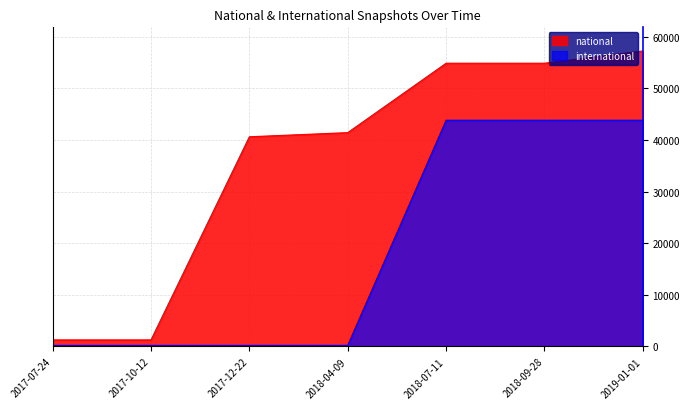

Between 2018-04-09 and 2019-01-01, which series saw the biggest shift?

international